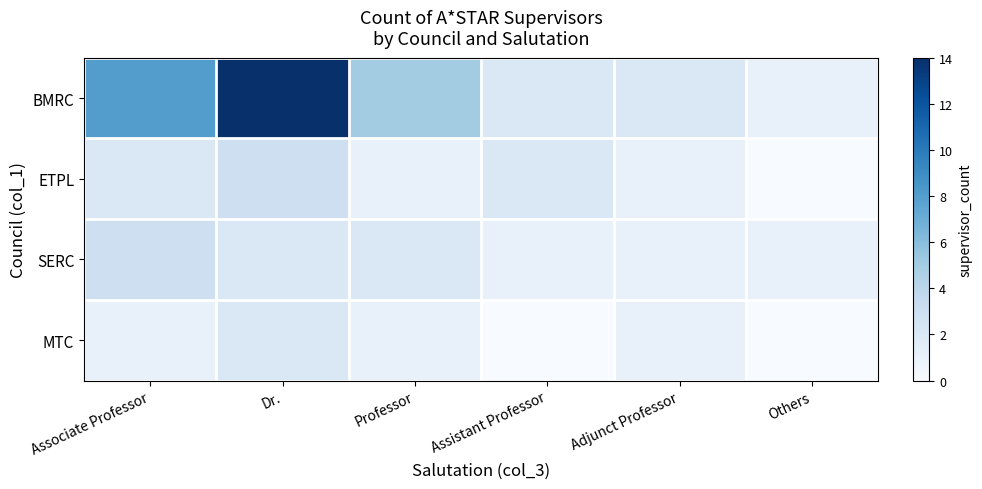

At Associate Professor, list the series in order from smallest to largest.

MTC, ETPL, SERC, BMRC